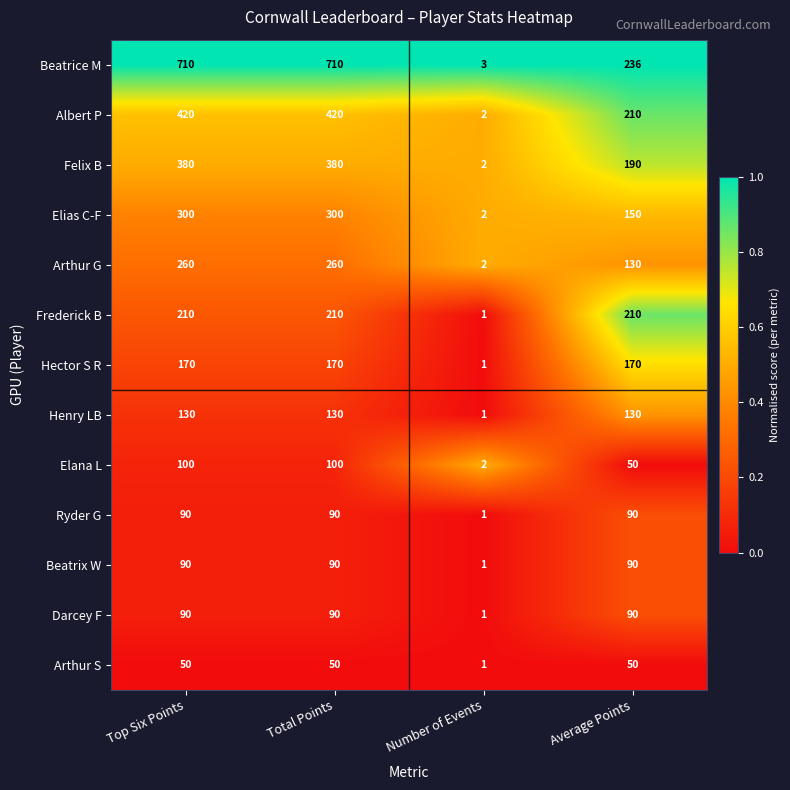

Between Total Points and Number of Events, which series saw the biggest shift?

Beatrice M